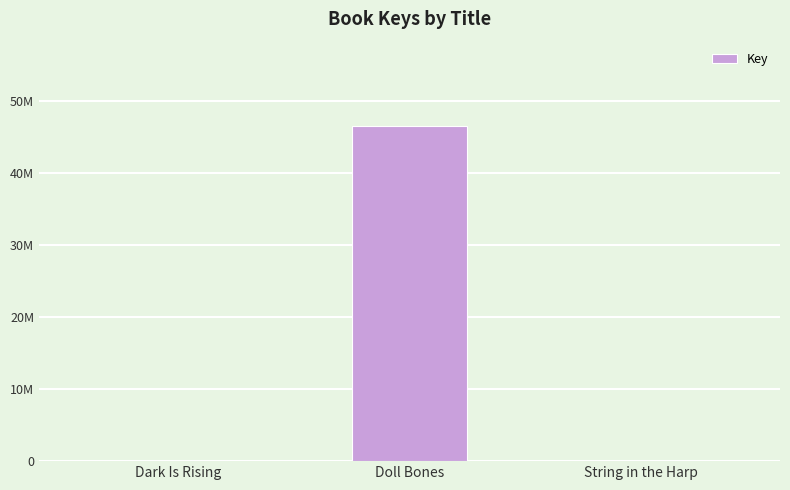

List the labels in order of value, smallest first.

Dark Is Rising, String in the Harp, Doll Bones